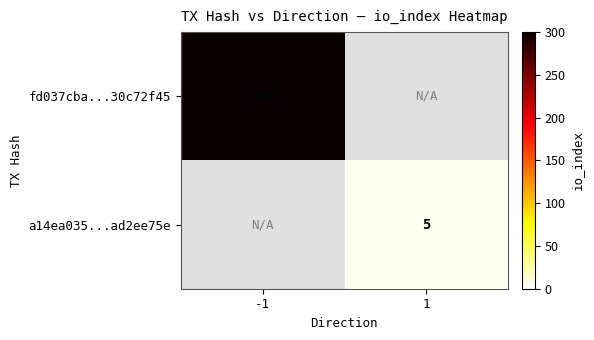

What is the greatest value displayed?

300.0